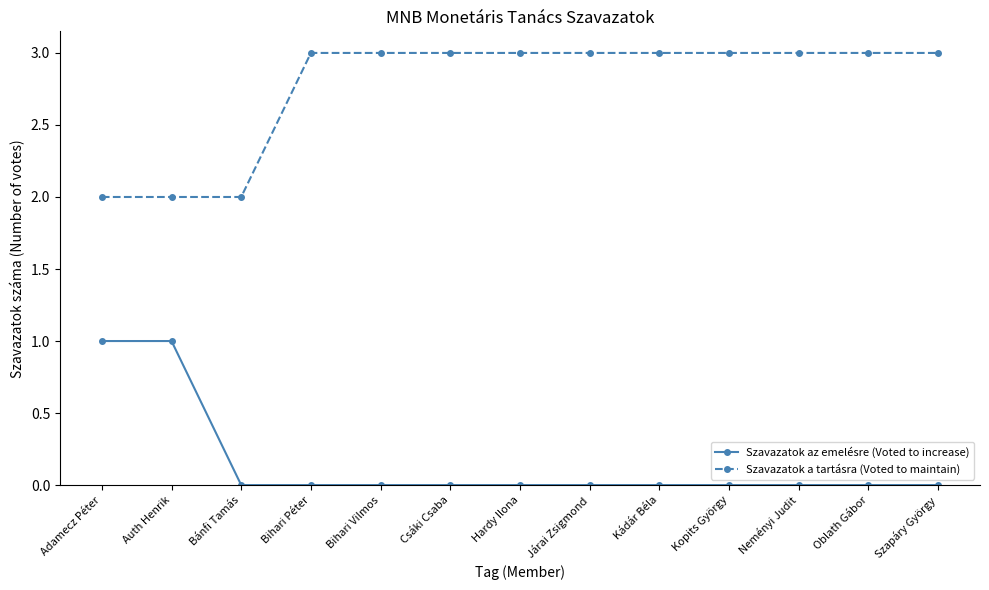

Reading left to right, extract all data points from this chart.

Szavazatok az emelésre (Voted to increase): Adamecz Péter=1	Auth Henrik=1	Bánfi Tamás=0	Bihari Péter=0	Bihari Vilmos=0	Csáki Csaba=0	Hardy Ilona=0	Járai Zsigmond=0	Kádár Béla=0	Kopits György=0	Neményi Judit=0	Oblath Gábor=0	Szapáry György=0
Szavazatok a tartásra (Voted to maintain): Adamecz Péter=2	Auth Henrik=2	Bánfi Tamás=2	Bihari Péter=3	Bihari Vilmos=3	Csáki Csaba=3	Hardy Ilona=3	Járai Zsigmond=3	Kádár Béla=3	Kopits György=3	Neményi Judit=3	Oblath Gábor=3	Szapáry György=3